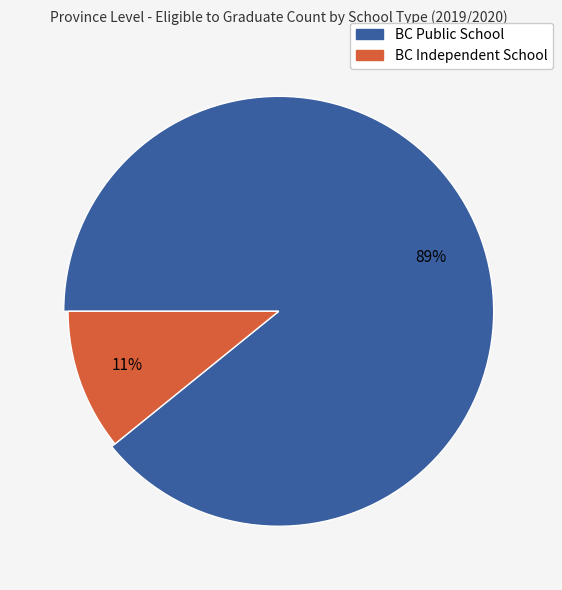

Is it true that BC Public School is 99% of the pie?

False